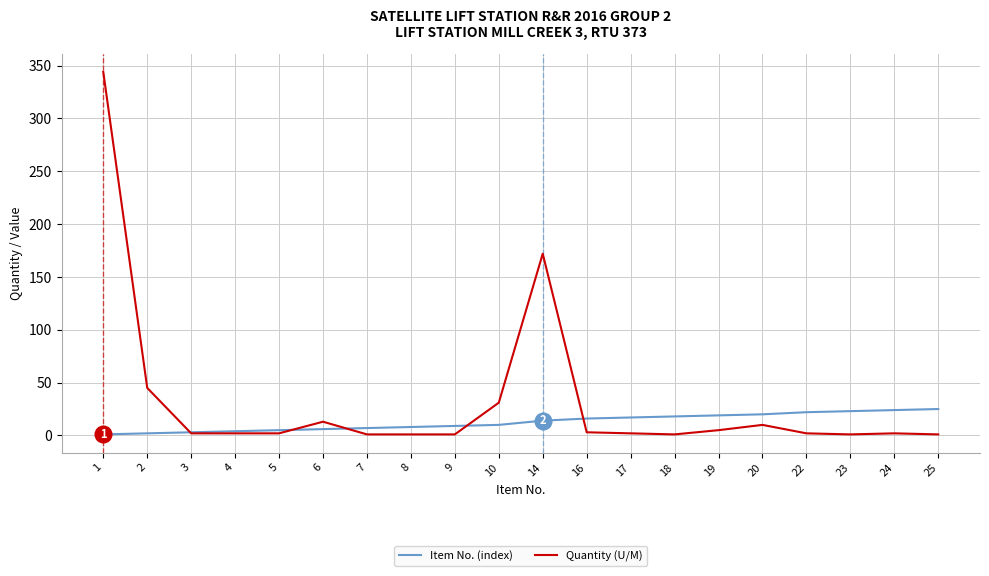

Is the value of Quantity (U/M) at 24 greater than the value of Item No. (index) at 18?

No